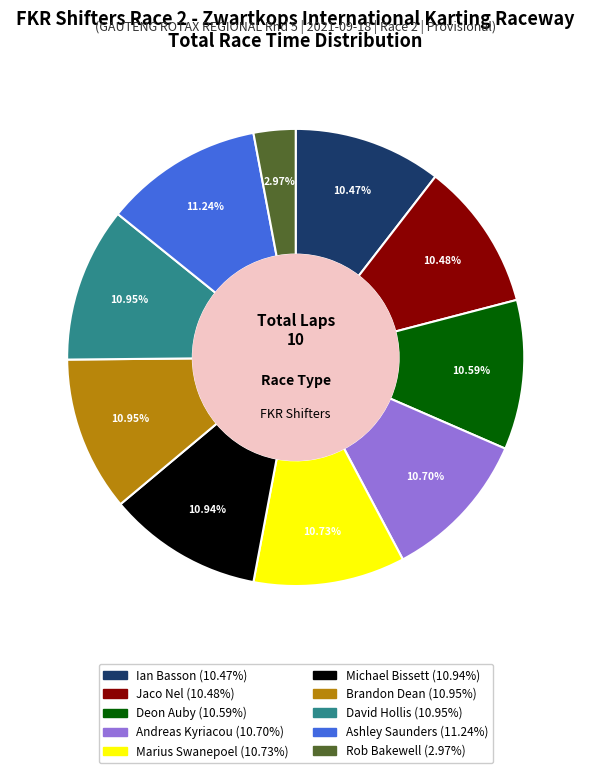

Is there any slice that represents more than half of the pie?

No